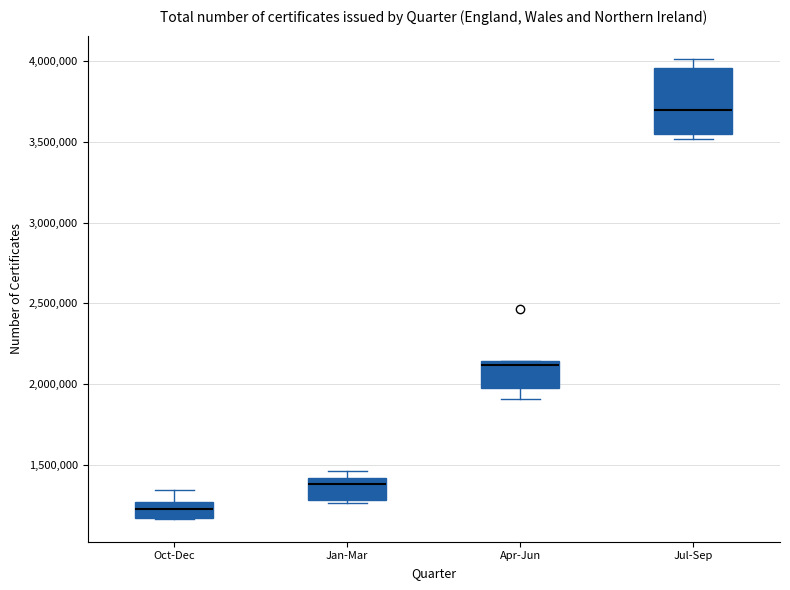

Reading left to right, read every box against the y-axis: the position of its median line, the range the box covers, and the ends of its whiskers. The values are not printed on the chart, so give them approximately, as read against the axis.

Oct-Dec: median 1250000 (inside the box), box 1200000 to 1250000, whiskers 1150000 to 1350000
Jan-Mar: median 1400000 (just below the box's upper edge), box 1300000 to 1400000, whiskers 1250000 to 1450000
Apr-Jun: median 2100000, box 2000000 to 2150000, whiskers 1900000 to 2150000
Jul-Sep: median 3700000, box 3550000 to 3950000, whiskers 3500000 to 4000000